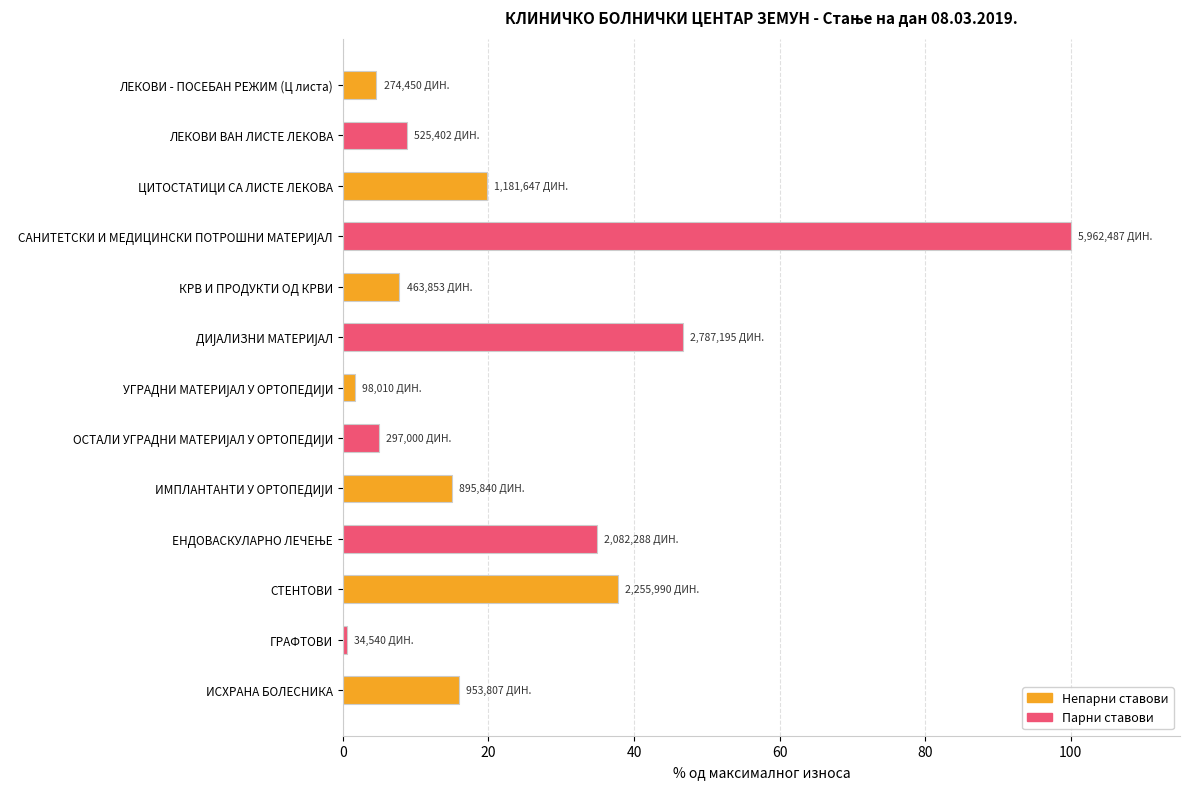

What is the difference between the maximum and minimum values?

99.4